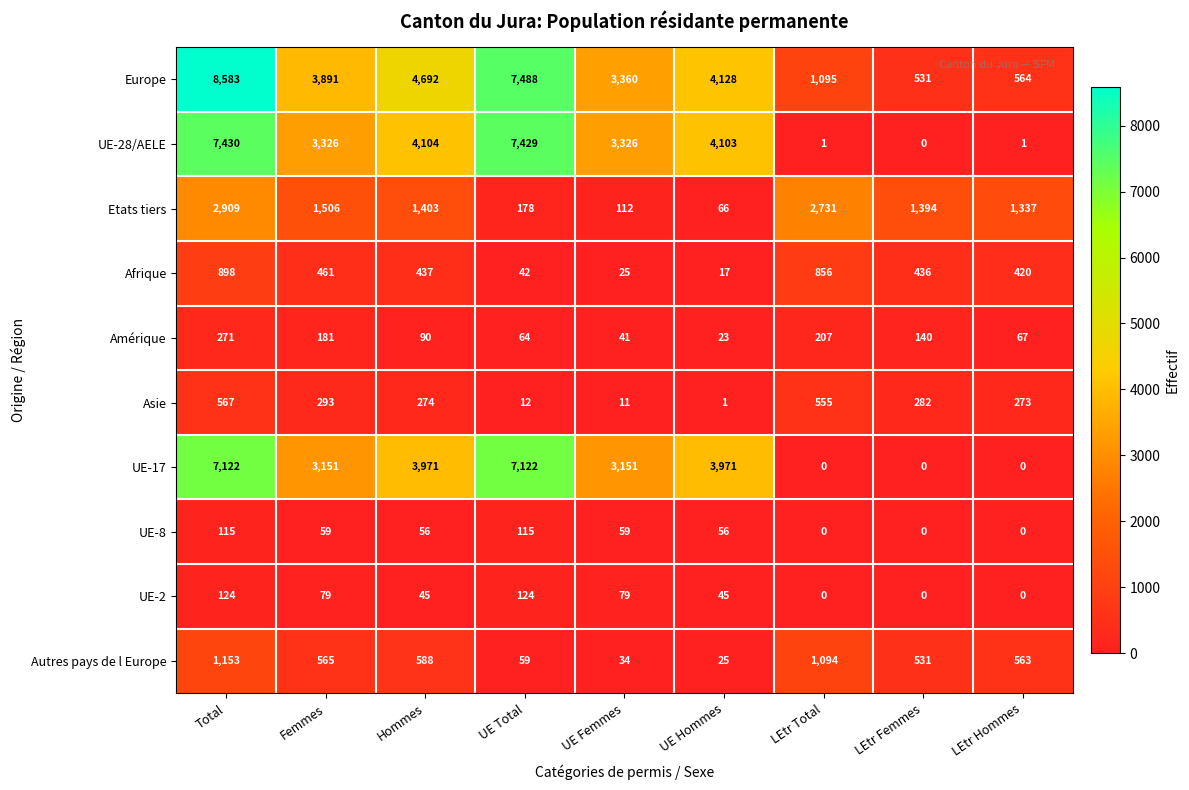

Is it true that UE-28/AELE equals 10169 at UE Total?

False